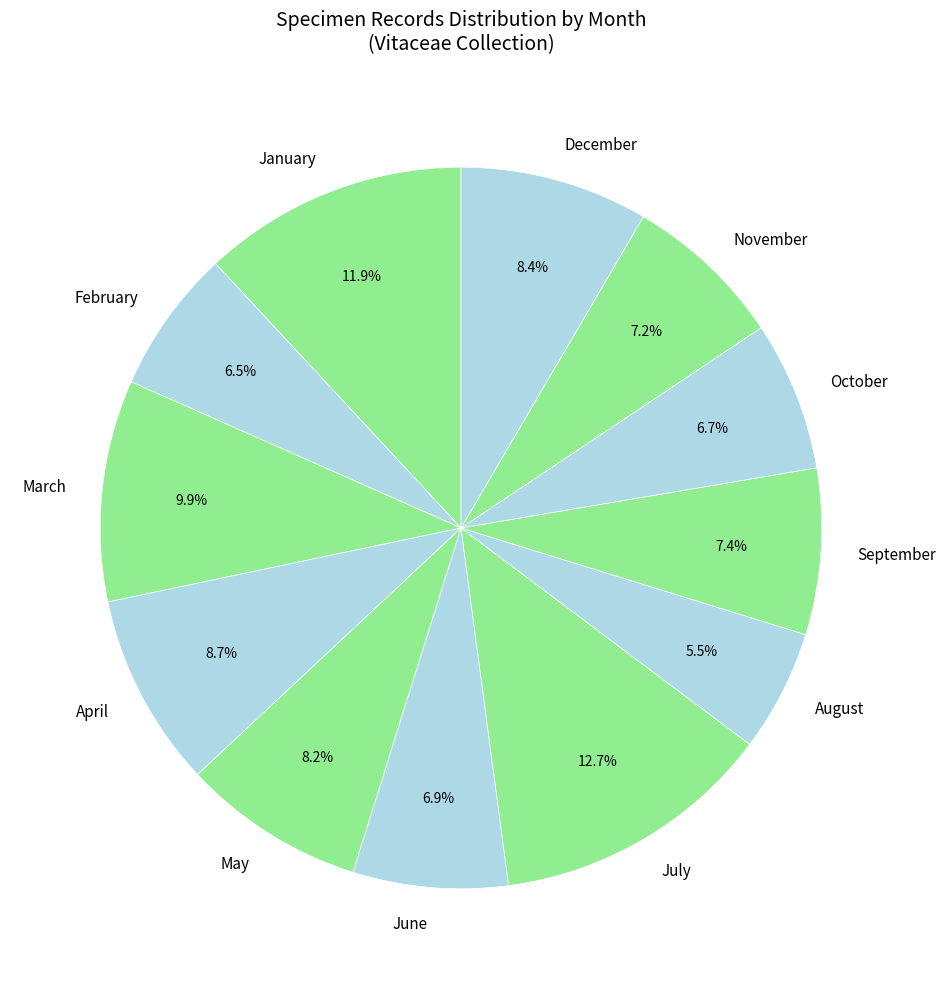

To the nearest percent, what is the difference between the largest and smallest slice percentages?

7%